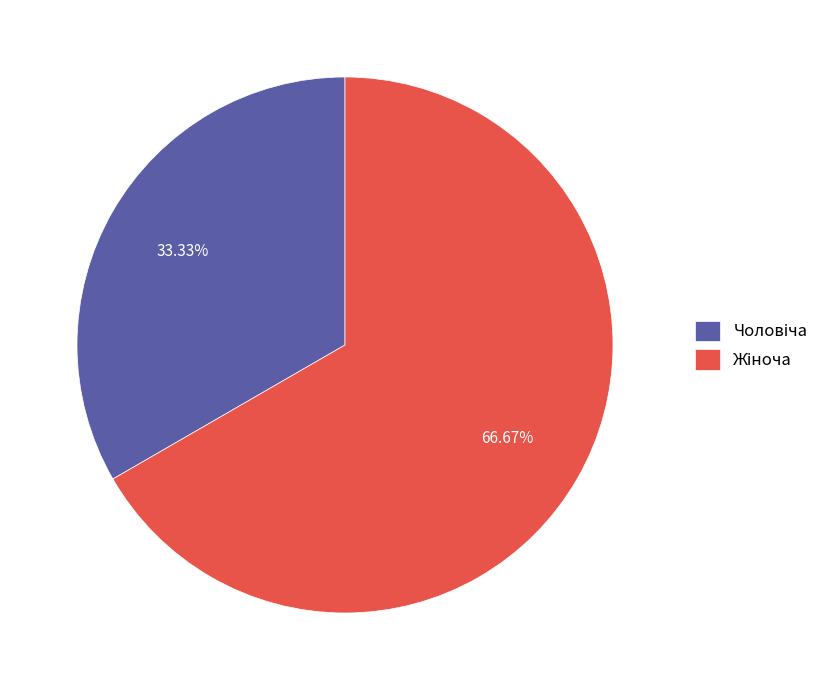

Is there any slice that represents more than half of the pie?

Yes